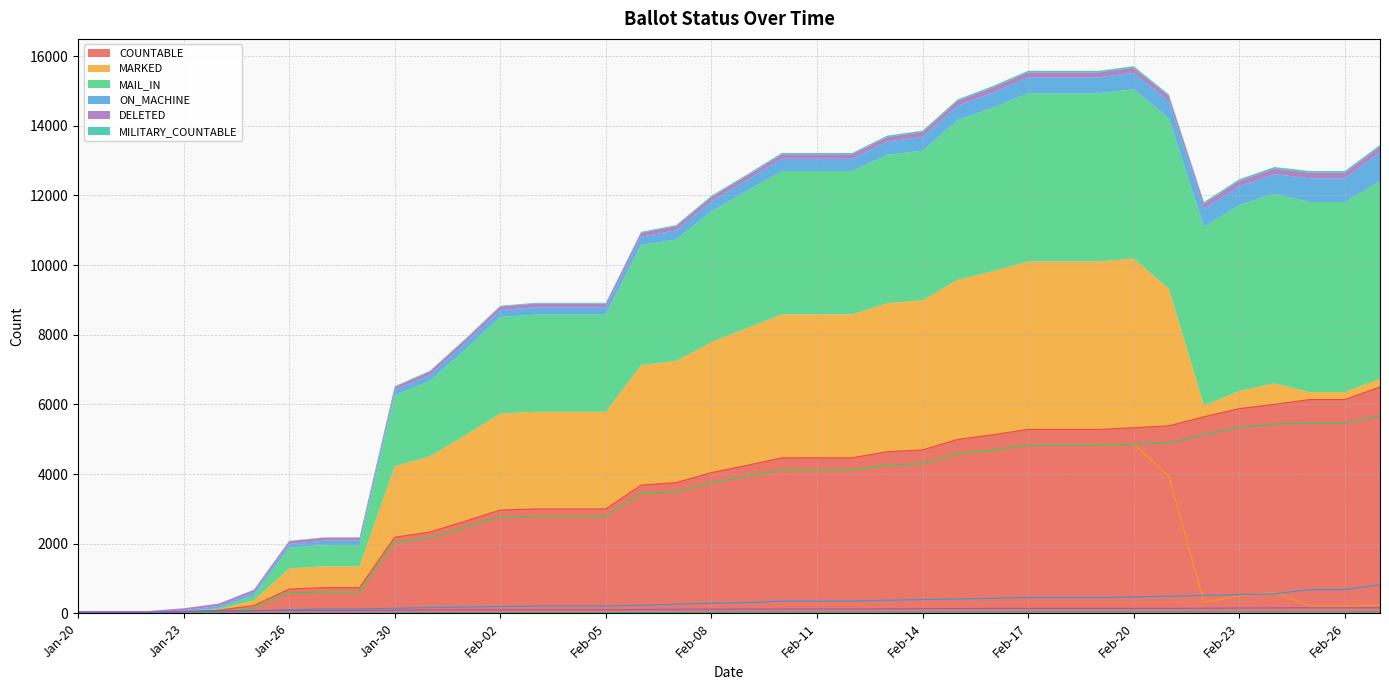

True or false: MAIL_IN has a value of 2738 at Feb-19.

False